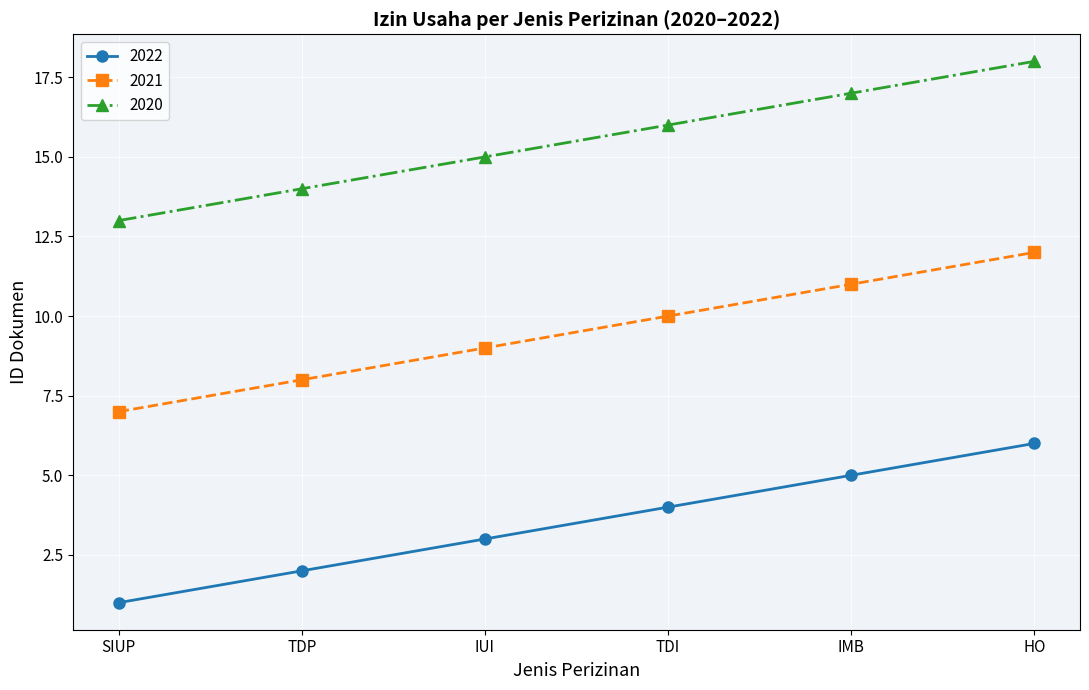

What is the sum of the 2022 values at IUI and TDI?

7